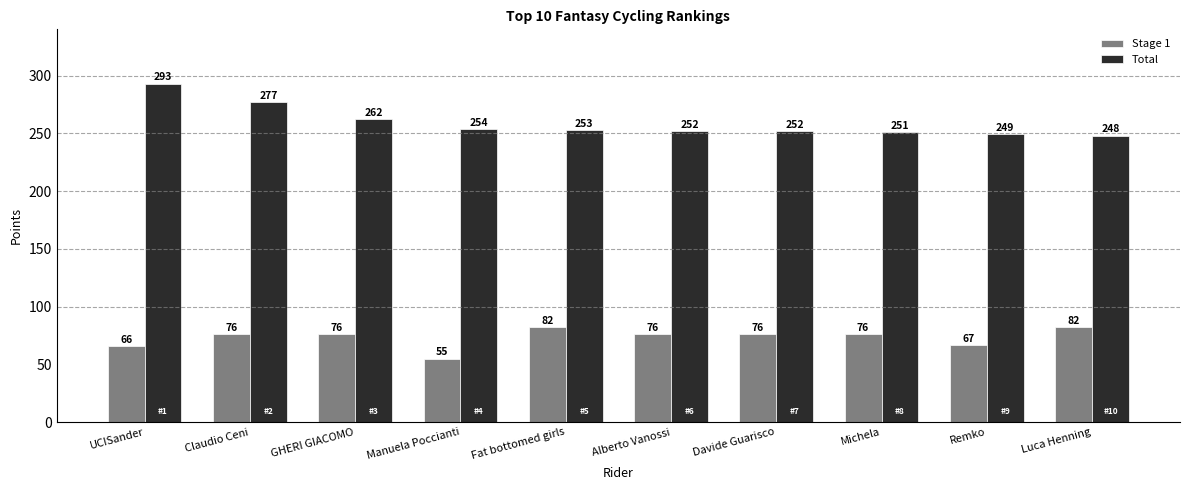

What is the value of the Total bar at the 8th from the left?

251